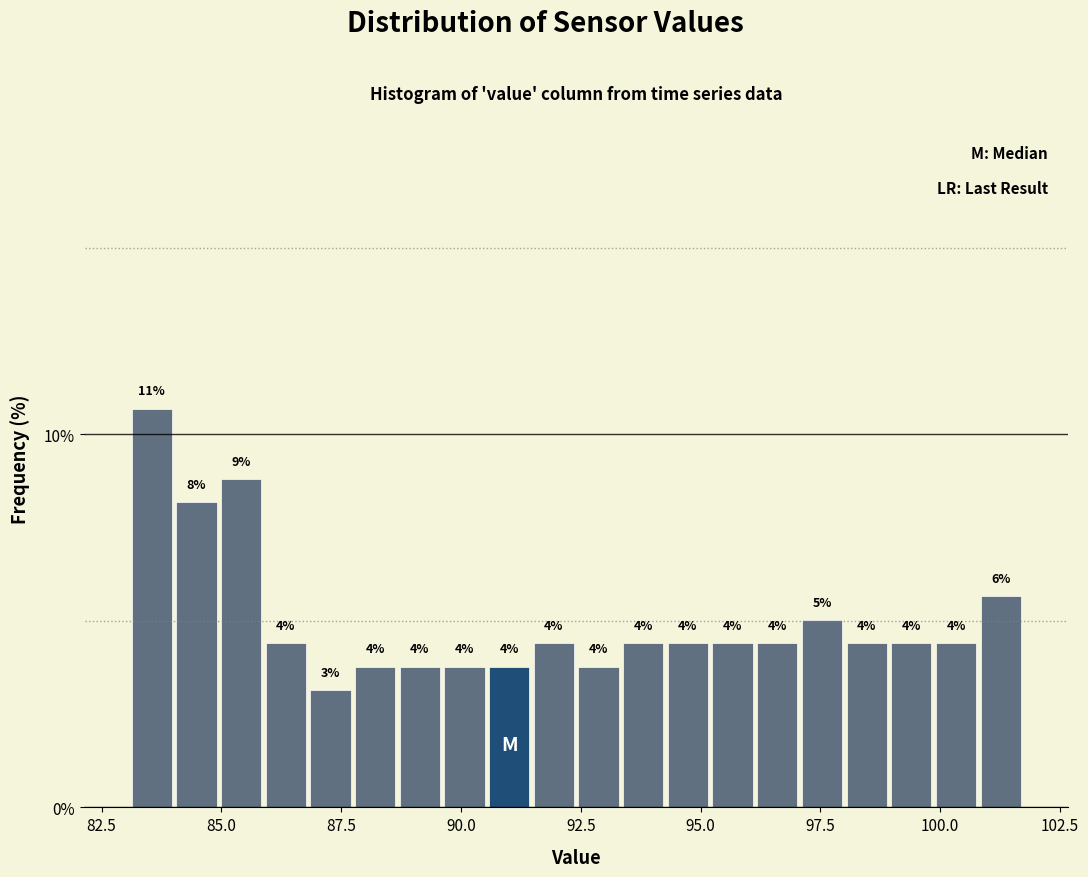

Around what value on the x-axis is the tallest bar? Give the approximate position of its centre, as read against the axis.

83.5